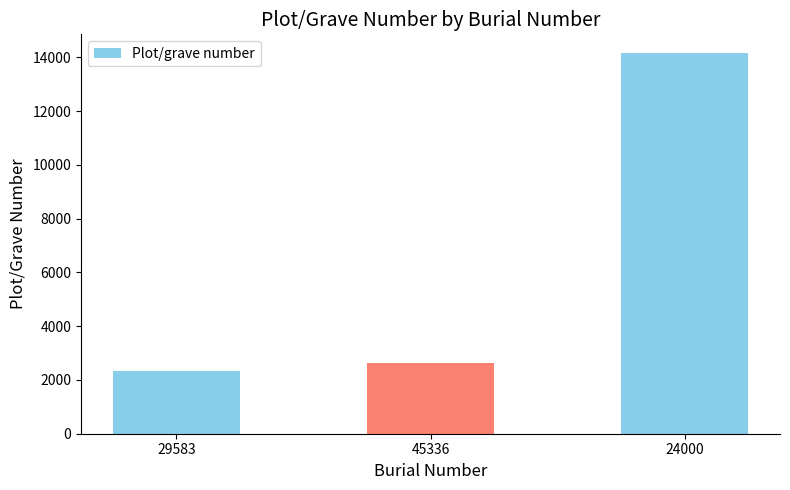

List the labels in order of value, largest first.

24000, 45336, 29583